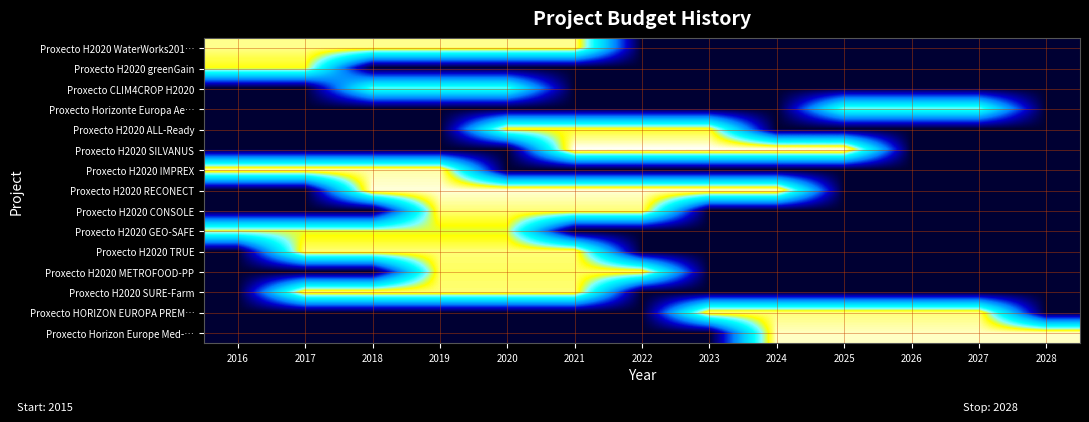

How many categories are shown in the chart?

13